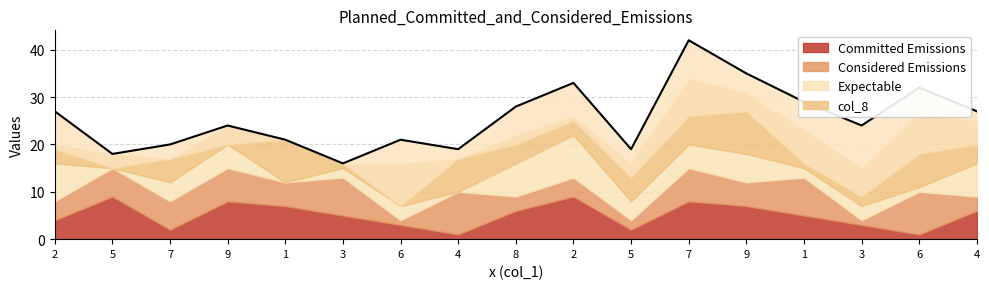

What is the label of the 6th point from the right?

7